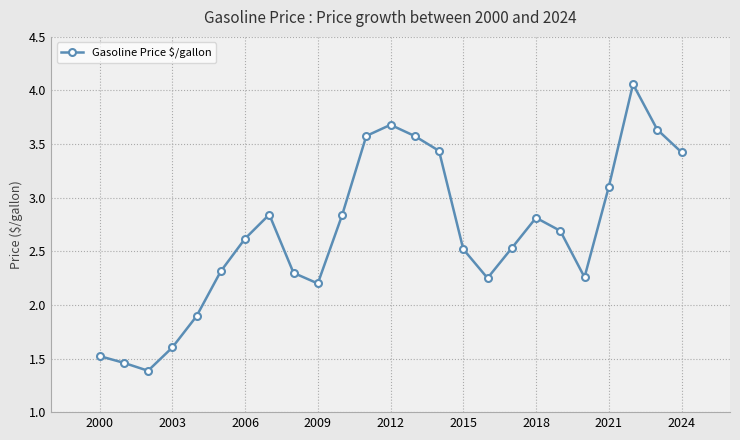

How many points are lower than both their immediate neighbors (excluding endpoints)?

4